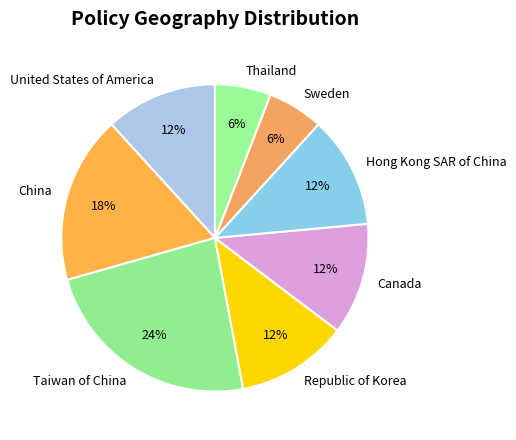

Is it true that United States of America is 12% of the pie?

True